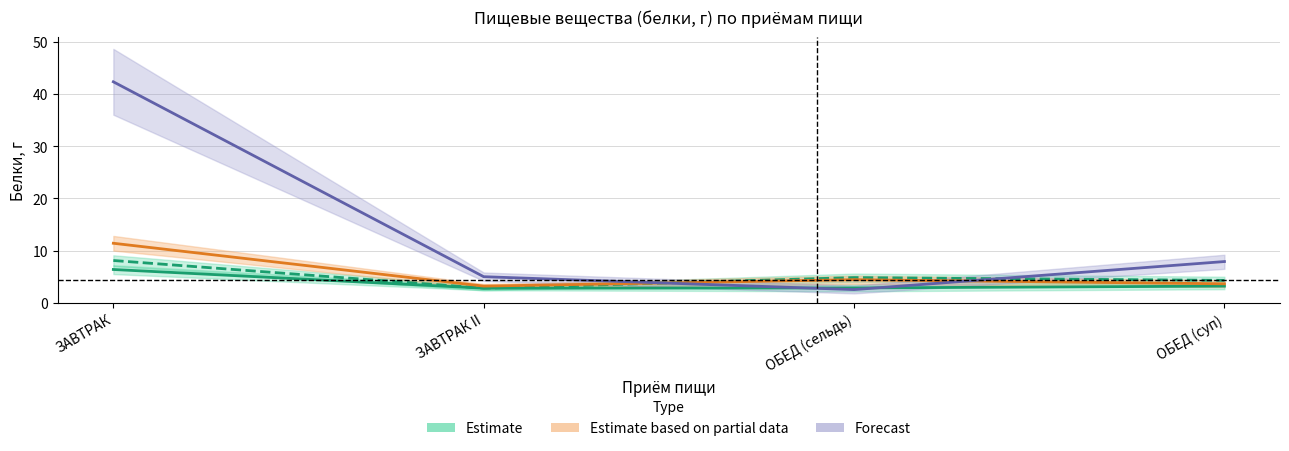

Is the value of Forecast at ЗАВТРАК greater than the value of Estimate based on partial data at ОБЕД (сельдь)?

Yes